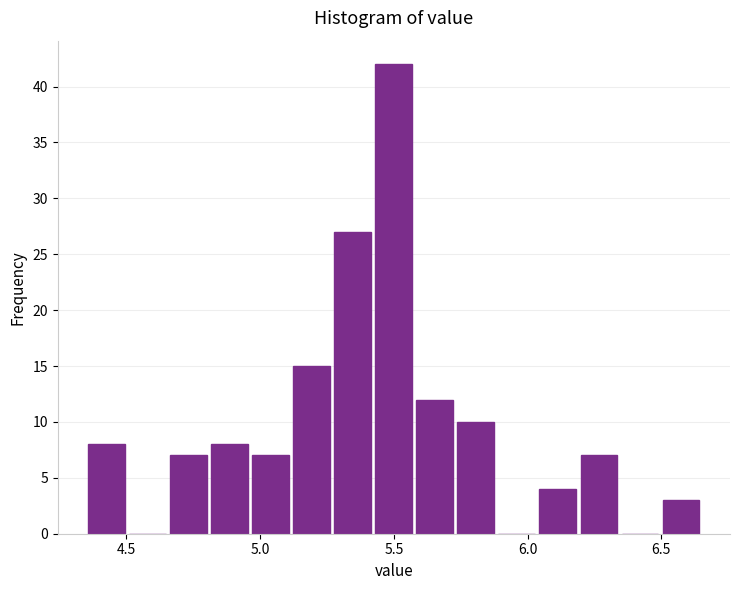

Read against the x-axis, roughly where is the centre of the tallest bar?

5.50